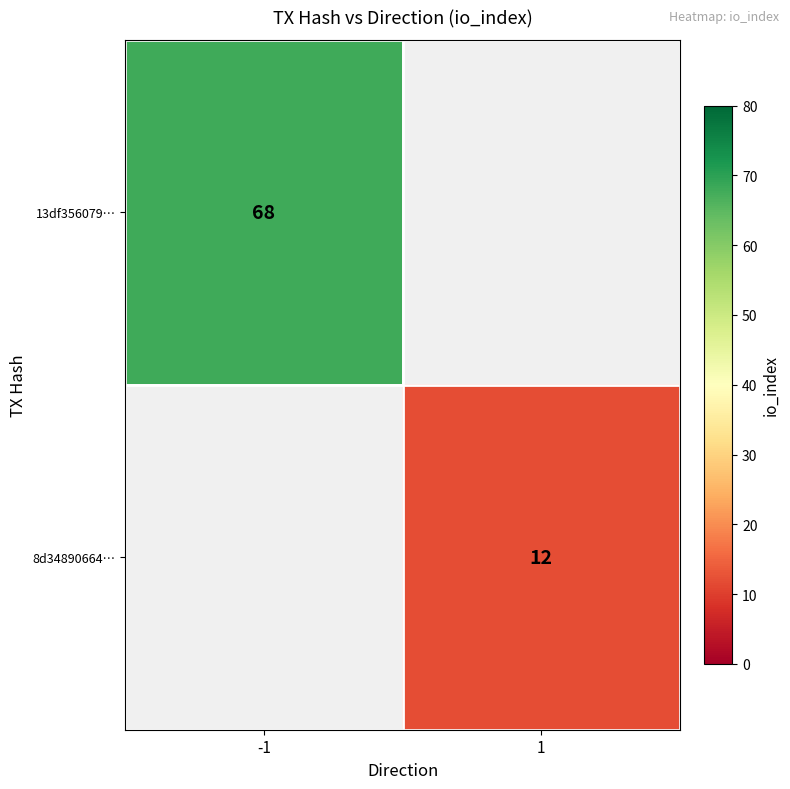

The value of 8d34890664… at 1 is 5. True or false?

False